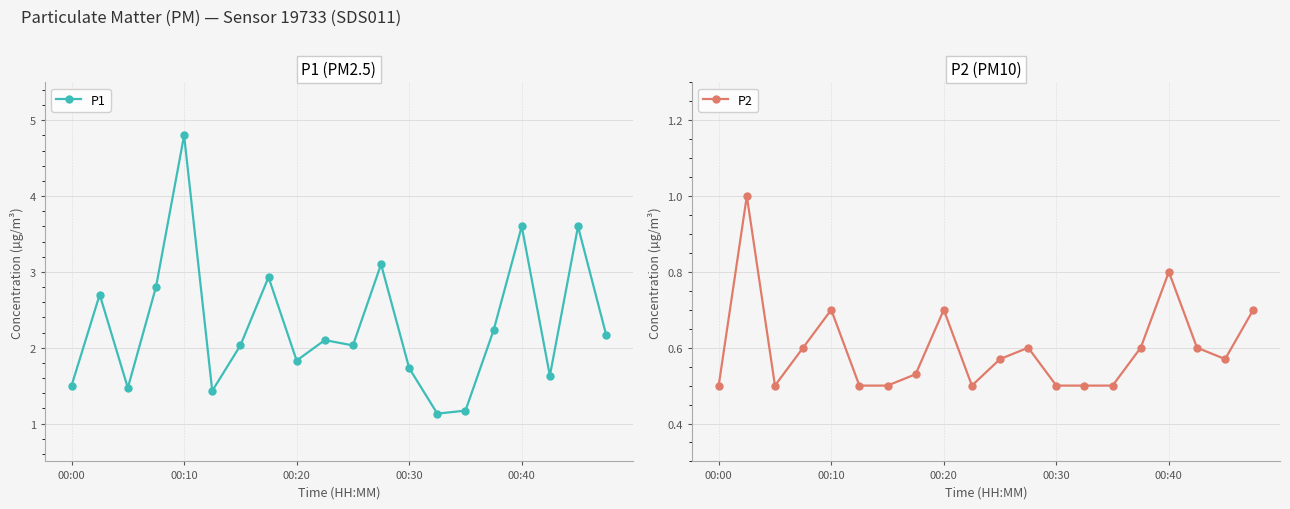

What is the highest value of the P1 series?

4.8